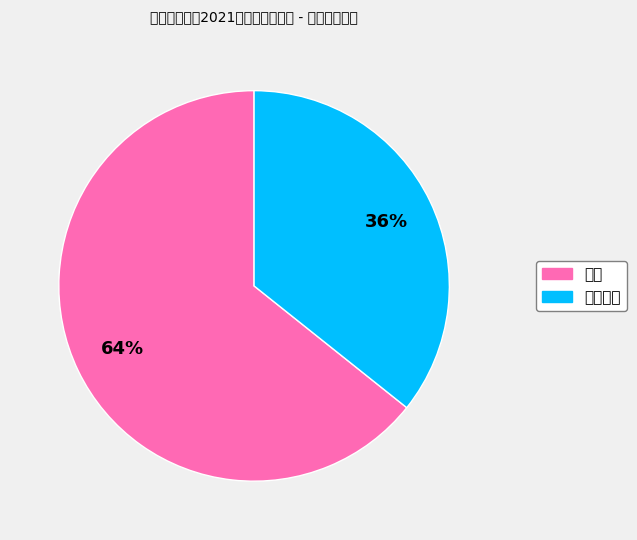

The 管理 slice represents 64% of the pie. True or false?

True